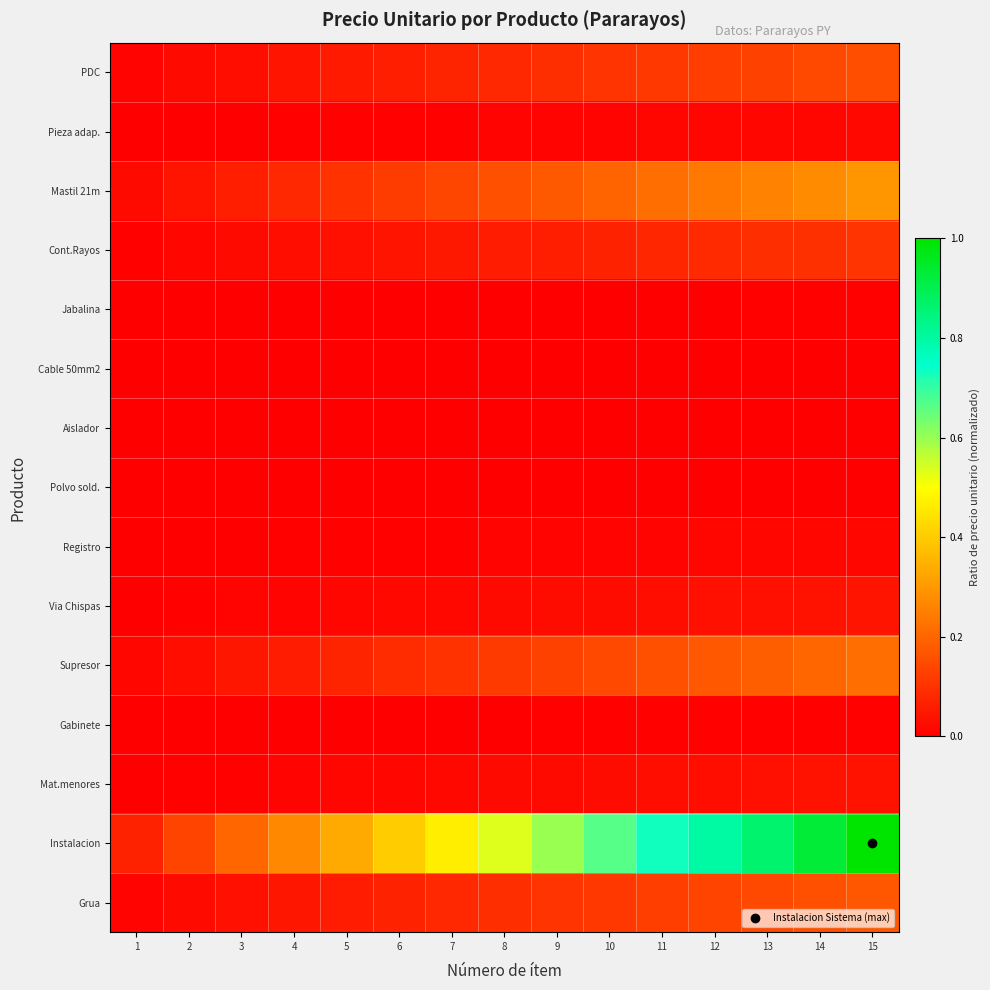

Reading left to right, transcribe all the data shown in this chart.

PDC: 1=0.0	2=0.0	3=0.0	4=0.0	5=0.1	6=0.1	7=0.1	8=0.1	9=0.1	10=0.1	11=0.1	12=0.1	13=0.1	14=0.1	15=0.2
Pieza adap.: 1=0.0	2=0.0	3=0.0	4=0.0	5=0.0	6=0.0	7=0.0	8=0.0	9=0.0	10=0.0	11=0.0	12=0.0	13=0.0	14=0.0	15=0.0
Mastil 21m: 1=0.0	2=0.0	3=0.1	4=0.1	5=0.1	6=0.1	7=0.1	8=0.2	9=0.2	10=0.2	11=0.2	12=0.2	13=0.3	14=0.3	15=0.3
Cont.Rayos: 1=0.0	2=0.0	3=0.0	4=0.0	5=0.0	6=0.0	7=0.0	8=0.1	9=0.1	10=0.1	11=0.1	12=0.1	13=0.1	14=0.1	15=0.1
Jabalina: 1=0.0	2=0.0	3=0.0	4=0.0	5=0.0	6=0.0	7=0.0	8=0.0	9=0.0	10=0.0	11=0.0	12=0.0	13=0.0	14=0.0	15=0.0
Cable 50mm2: 1=0.0	2=0.0	3=0.0	4=0.0	5=0.0	6=0.0	7=0.0	8=0.0	9=0.0	10=0.0	11=0.0	12=0.0	13=0.0	14=0.0	15=0.0
Aislador: 1=0.0	2=0.0	3=0.0	4=0.0	5=0.0	6=0.0	7=0.0	8=0.0	9=0.0	10=0.0	11=0.0	12=0.0	13=0.0	14=0.0	15=0.0
Polvo sold.: 1=0.0	2=0.0	3=0.0	4=0.0	5=0.0	6=0.0	7=0.0	8=0.0	9=0.0	10=0.0	11=0.0	12=0.0	13=0.0	14=0.0	15=0.0
Registro: 1=0.0	2=0.0	3=0.0	4=0.0	5=0.0	6=0.0	7=0.0	8=0.0	9=0.0	10=0.0	11=0.0	12=0.0	13=0.0	14=0.0	15=0.0
Via Chispas: 1=0.0	2=0.0	3=0.0	4=0.0	5=0.0	6=0.0	7=0.0	8=0.0	9=0.0	10=0.0	11=0.0	12=0.0	13=0.0	14=0.0	15=0.0
Supresor: 1=0.0	2=0.0	3=0.0	4=0.1	5=0.1	6=0.1	7=0.1	8=0.1	9=0.1	10=0.1	11=0.2	12=0.2	13=0.2	14=0.2	15=0.2
Gabinete: 1=0.0	2=0.0	3=0.0	4=0.0	5=0.0	6=0.0	7=0.0	8=0.0	9=0.0	10=0.0	11=0.0	12=0.0	13=0.0	14=0.0	15=0.0
Mat.menores: 1=0.0	2=0.0	3=0.0	4=0.0	5=0.0	6=0.0	7=0.0	8=0.0	9=0.0	10=0.0	11=0.0	12=0.0	13=0.0	14=0.0	15=0.0
Instalacion: 1=0.1	2=0.1	3=0.2	4=0.3	5=0.3	6=0.4	7=0.5	8=0.5	9=0.6	10=0.7	11=0.7	12=0.8	13=0.9	14=0.9	15=1.0
Grua: 1=0.0	2=0.0	3=0.0	4=0.0	5=0.1	6=0.1	7=0.1	8=0.1	9=0.1	10=0.1	11=0.1	12=0.1	13=0.1	14=0.2	15=0.2